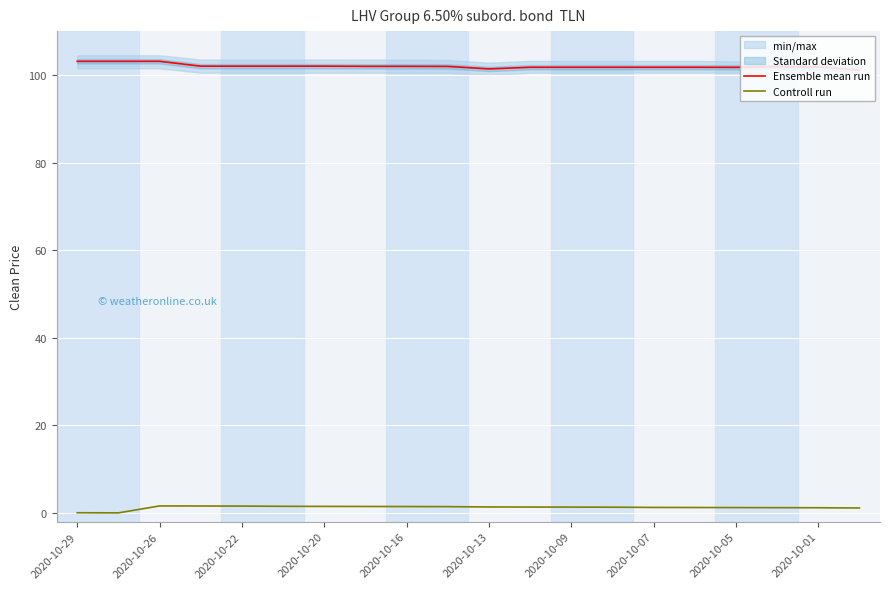

At which category does the chart reach its peak across all series?

2020-10-29